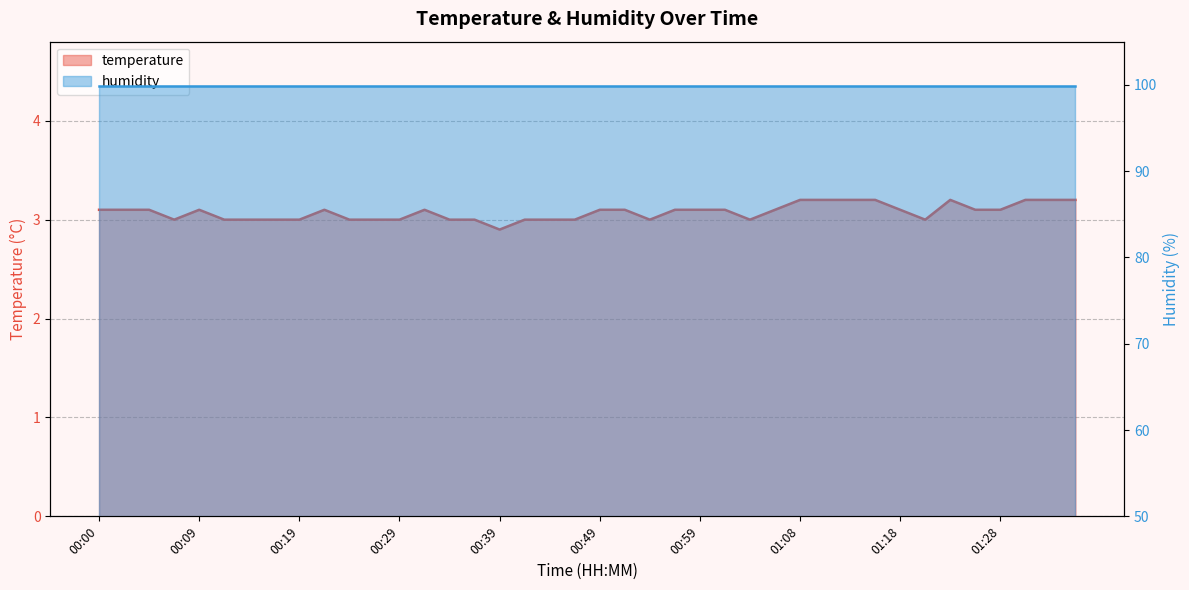

List the labels in order of value, largest first.

01:08, 01:11, 01:13, 01:16, 01:23, 01:30, 01:33, 01:35, 00:00, 00:02, 00:05, 00:09, 00:22, 00:31, 00:49, 00:51, 00:56, 00:59, 01:01, 01:06, 01:18, 01:25, 01:28, 00:07, 00:12, 00:14, 00:17, 00:19, 00:24, 00:26, 00:29, 00:34, 00:36, 00:41, 00:44, 00:46, 00:54, 01:03, 01:20, 00:39